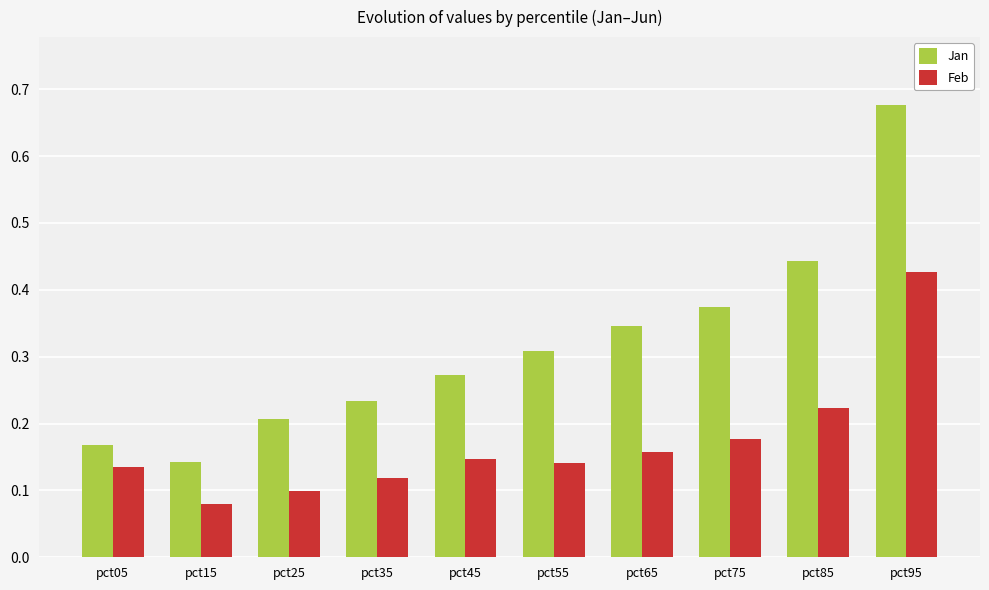

What is the sum of all Jan values?

3.2